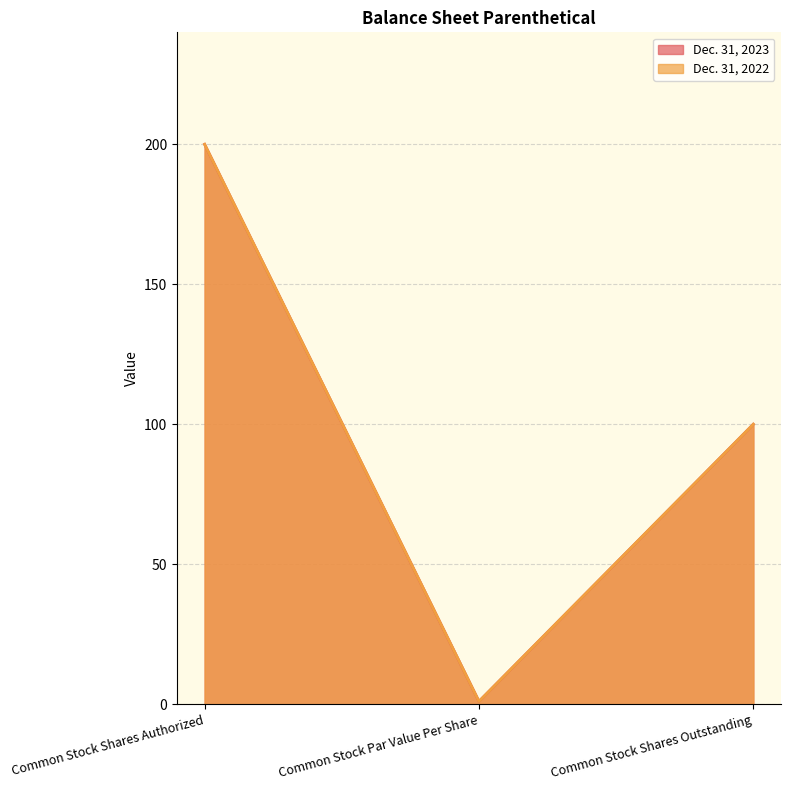

Is the value of Dec. 31, 2023 at Common Stock Shares Outstanding greater than the value of Dec. 31, 2022 at Common Stock Shares Outstanding?

No